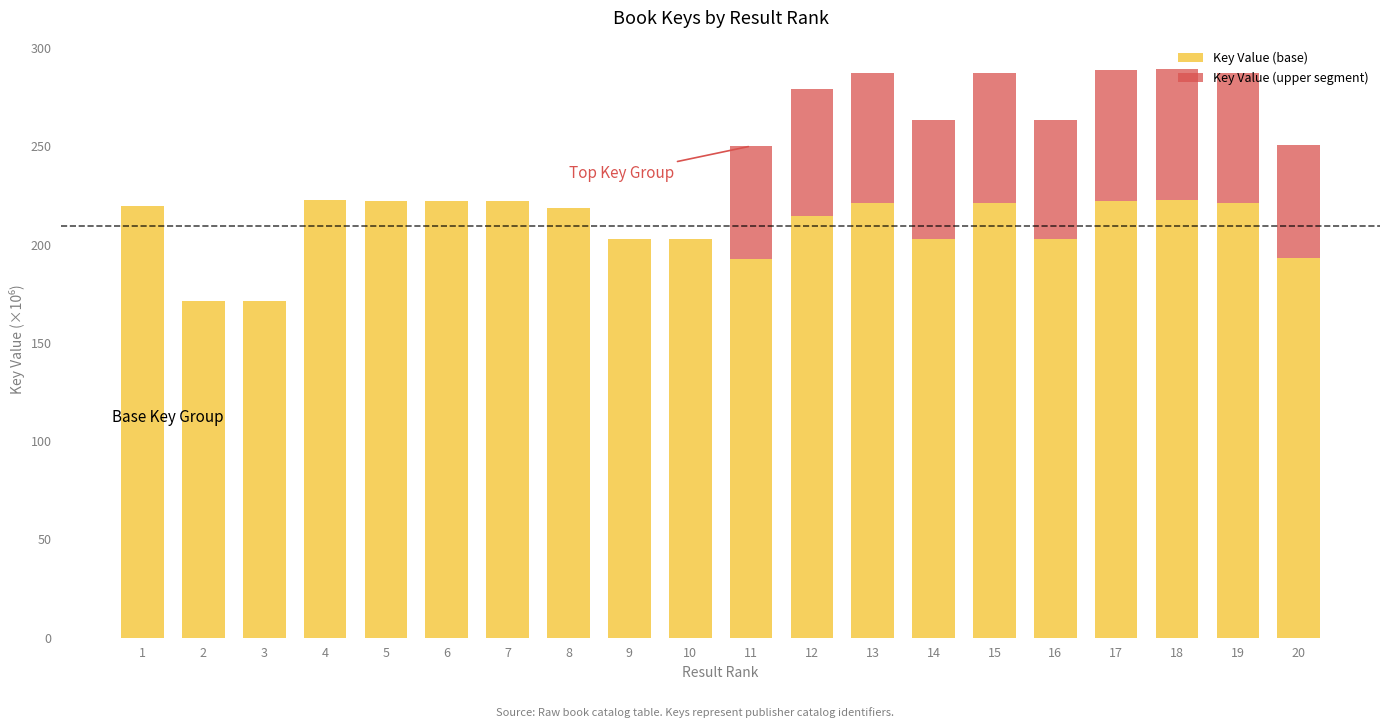

What is the maximum value for Key Value (base)?

222.8